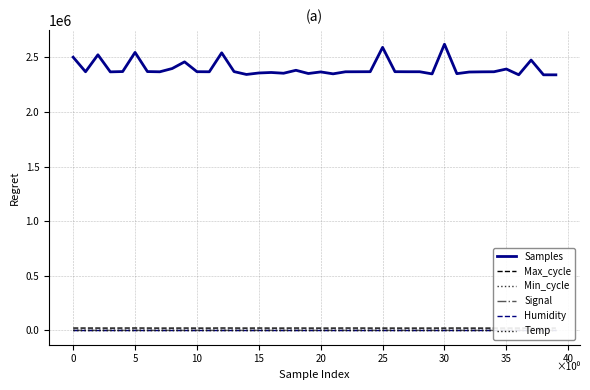

True or false: Samples and Max_cycle cross at least once.

False